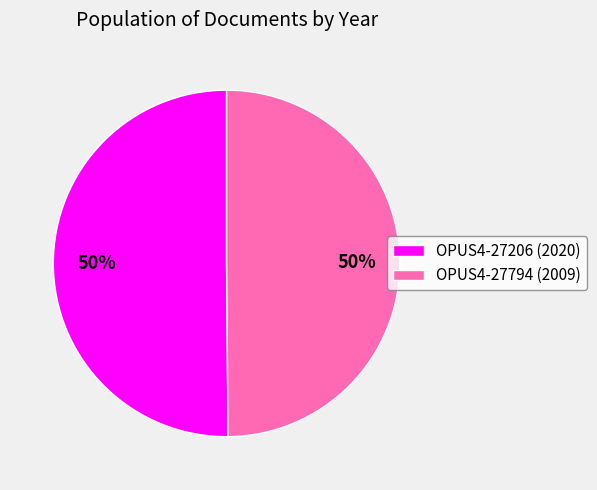

Is the sum of OPUS4-27794 (2009) and OPUS4-27206 (2020) greater than half?

Yes